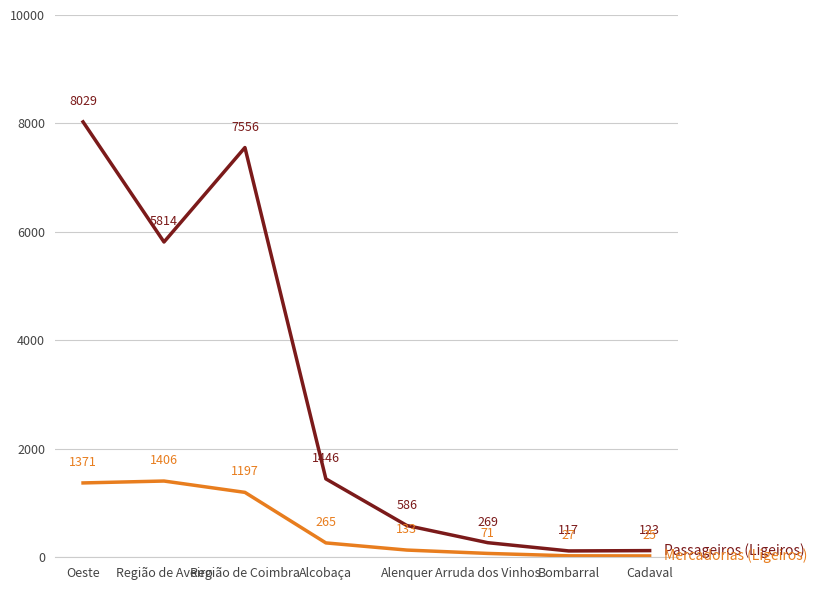

What is the minimum value shown in the chart?

25